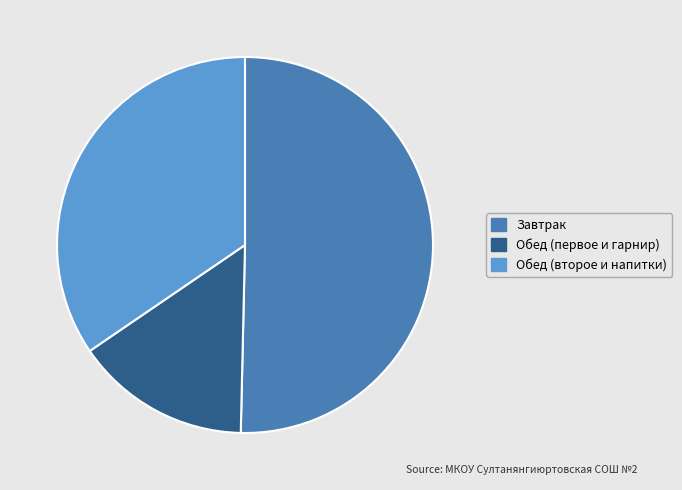

Which slice is the smallest?

Обед (первое и гарнир)